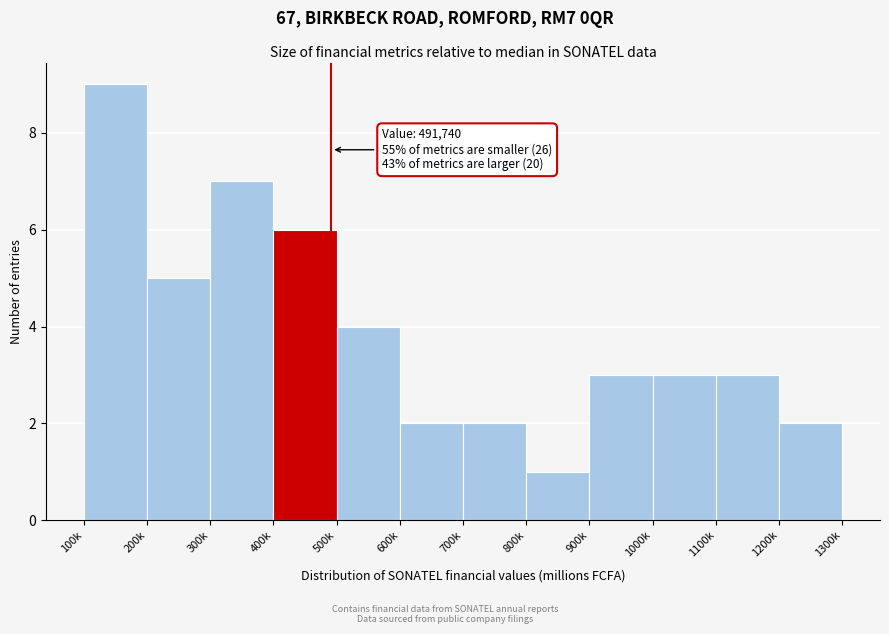

Reading left to right, what are all the values shown in this chart?

9	5	7	6	4	2	2	1	3	3	3	2